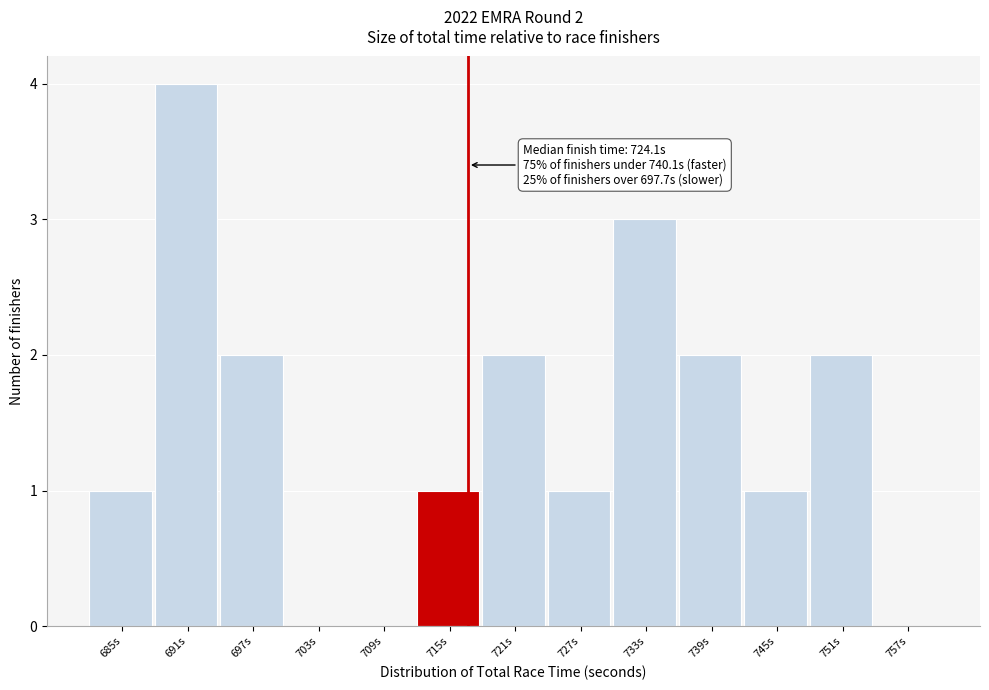

Reading left to right, extract all data points from this chart.

685s=1	691s=4	697s=2	703s=0	709s=0	715s=1	721s=2	727s=1	733s=3	739s=2	745s=1	751s=2	757s=0